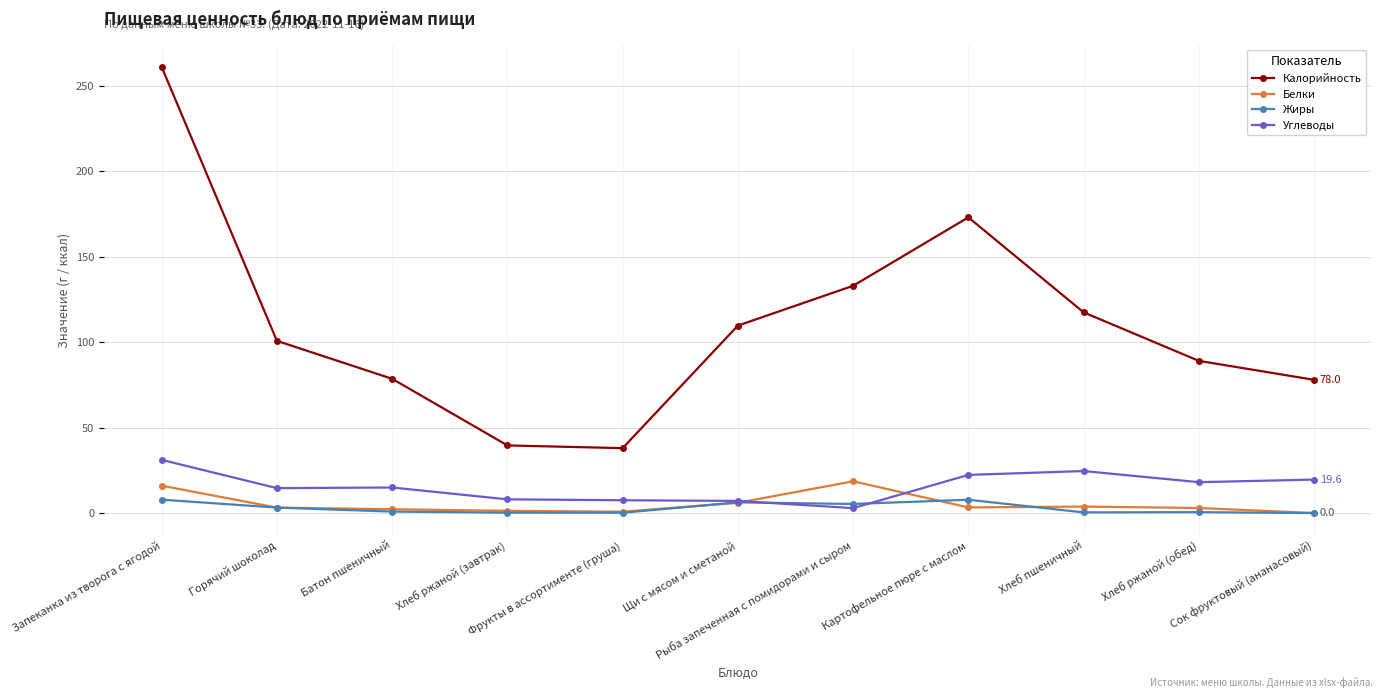

Rank the series by their maximum value, from highest to lowest.

Калорийность, Углеводы, Белки, Жиры